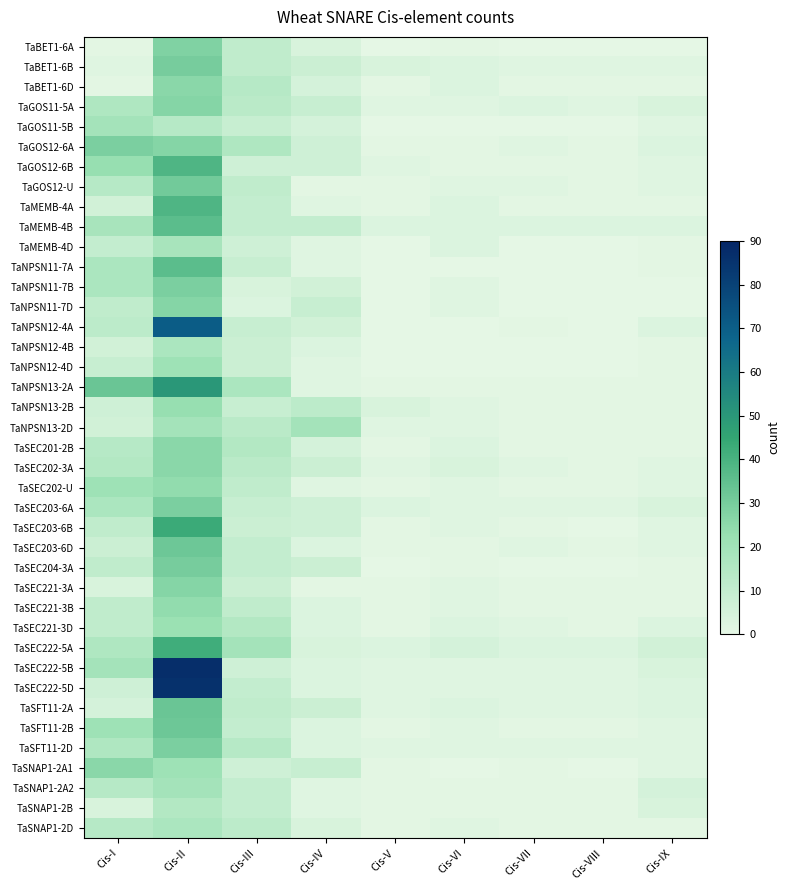

Rank the series by their maximum value, from lowest to highest.

TaSNAP1-2B, TaNPSN12-4B, TaSNAP1-2D, TaMEMB-4D, TaGOS11-5B, TaNPSN13-2D, TaSNAP1-2A2, TaNPSN12-4D, TaSEC221-3D, TaNPSN13-2B, TaSEC202-U, TaSEC221-3B, TaBET1-6D, TaSEC201-2B, TaSEC202-3A, TaSNAP1-2A1, TaGOS11-5A, TaNPSN11-7D, TaSEC221-3A, TaBET1-6A, TaGOS12-6A, TaNPSN11-7B, TaSEC203-6A, TaSFT11-2D, TaBET1-6B, TaSEC204-3A, TaGOS12-U, TaSEC203-6D, TaSFT11-2B, TaSFT11-2A, TaMEMB-4B, TaNPSN11-7A, TaGOS12-6B, TaMEMB-4A, TaSEC222-5A, TaSEC203-6B, TaNPSN13-2A, TaNPSN12-4A, TaSEC222-5D, TaSEC222-5B